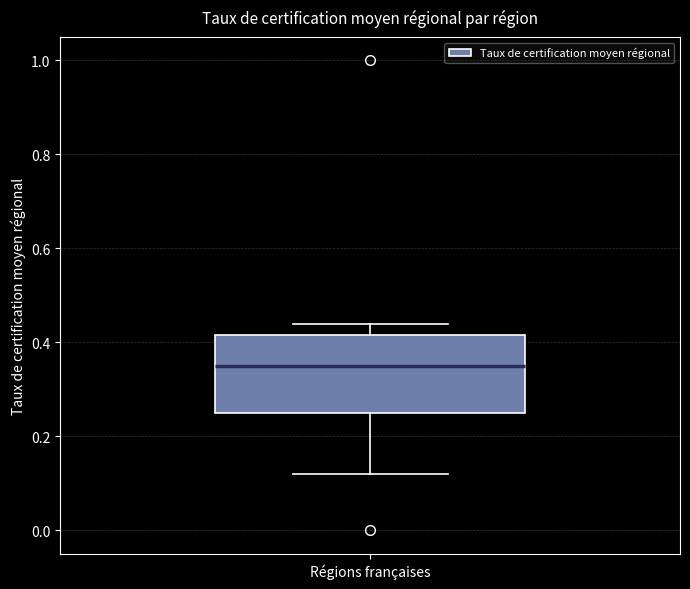

Where does the lower whisker of the box for Régions françaises end on the y-axis? The values are not printed on the chart, so give them approximately, as read against the axis.

0.12